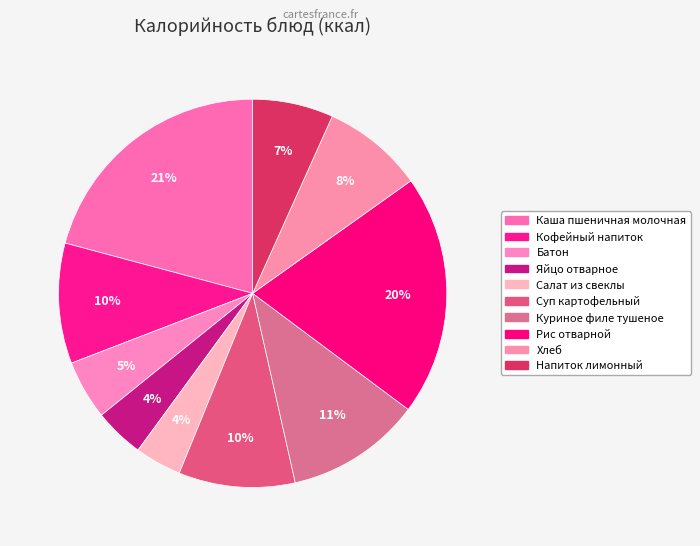

Is there a majority slice in this chart?

No